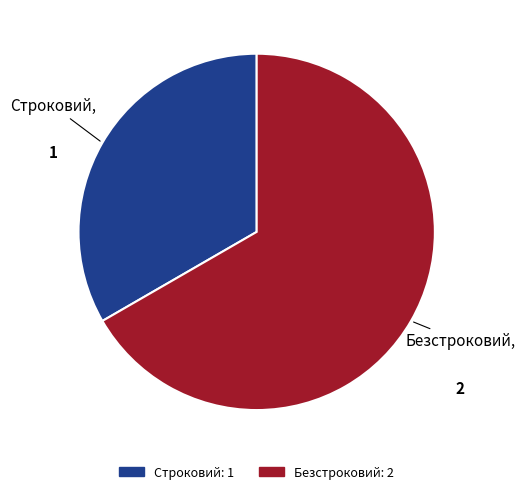

Is Строковий the majority of the pie?

No